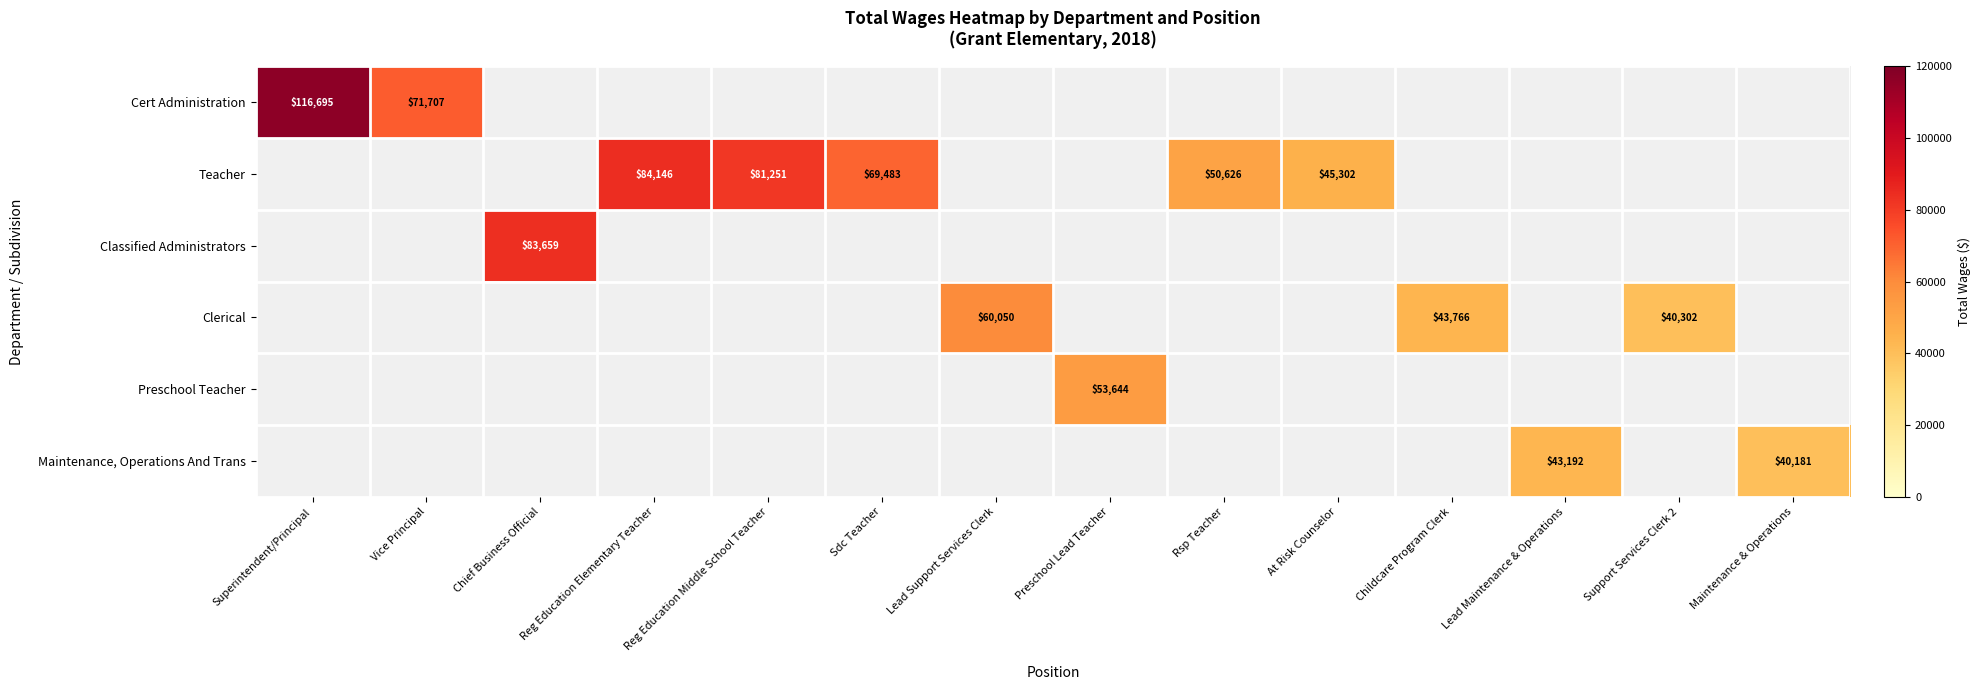

What is the minimum value shown in the chart?

40181.0